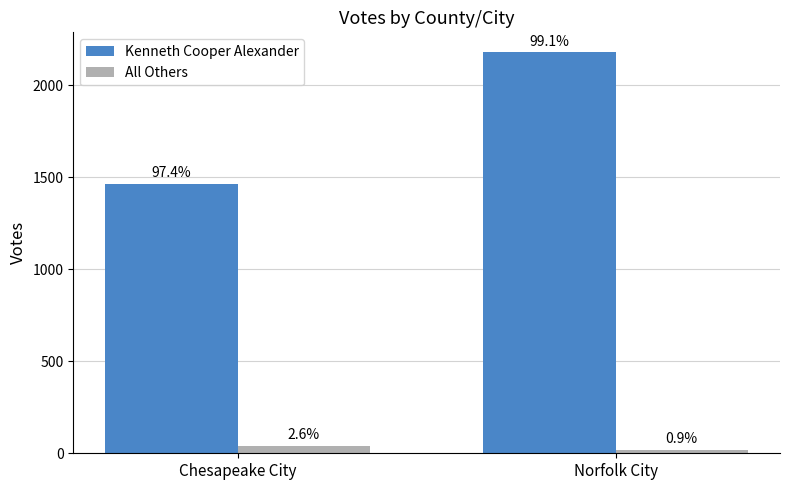

Rank the series by their average value, from lowest to highest.

All Others, Kenneth Cooper Alexander